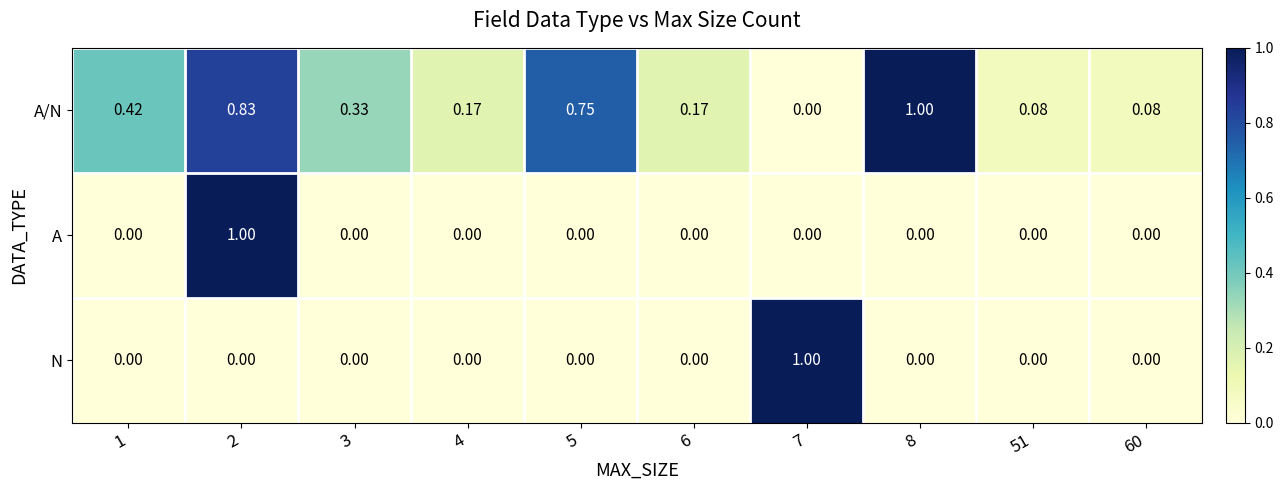

Between 4 and 51, which series saw the biggest shift?

A/N